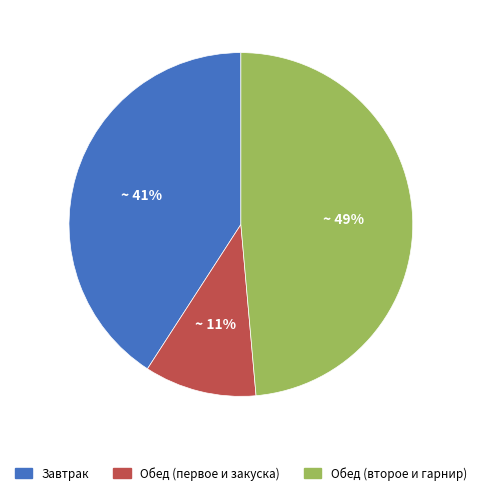

To the nearest percent, what is the average slice percentage?

33%